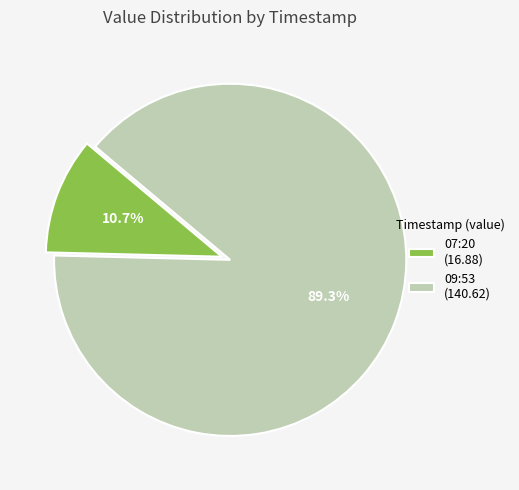

Which has a higher value, 07:20 (16.88) or 09:53 (140.62)?

09:53 (140.62)